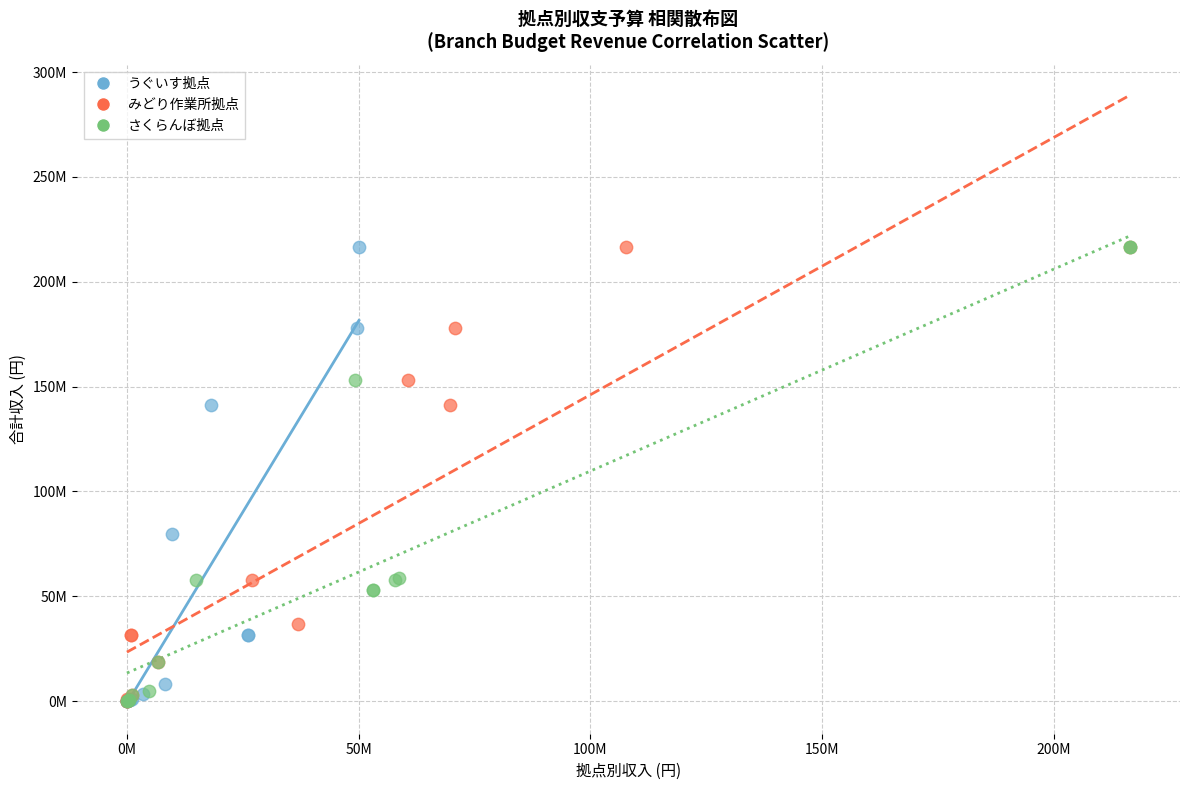

What are all the series names shown in the legend?

うぐいす拠点, みどり作業所拠点, さくらんぼ拠点